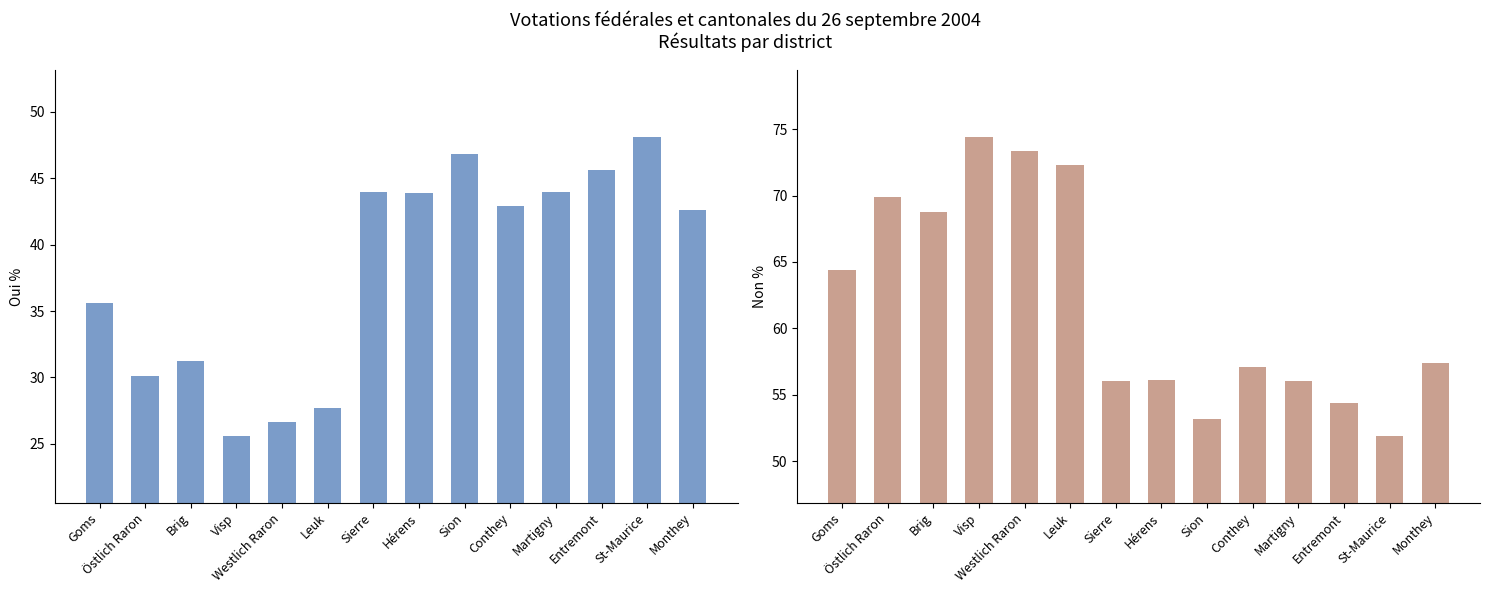

At which category is the sum across all series the highest?

Goms